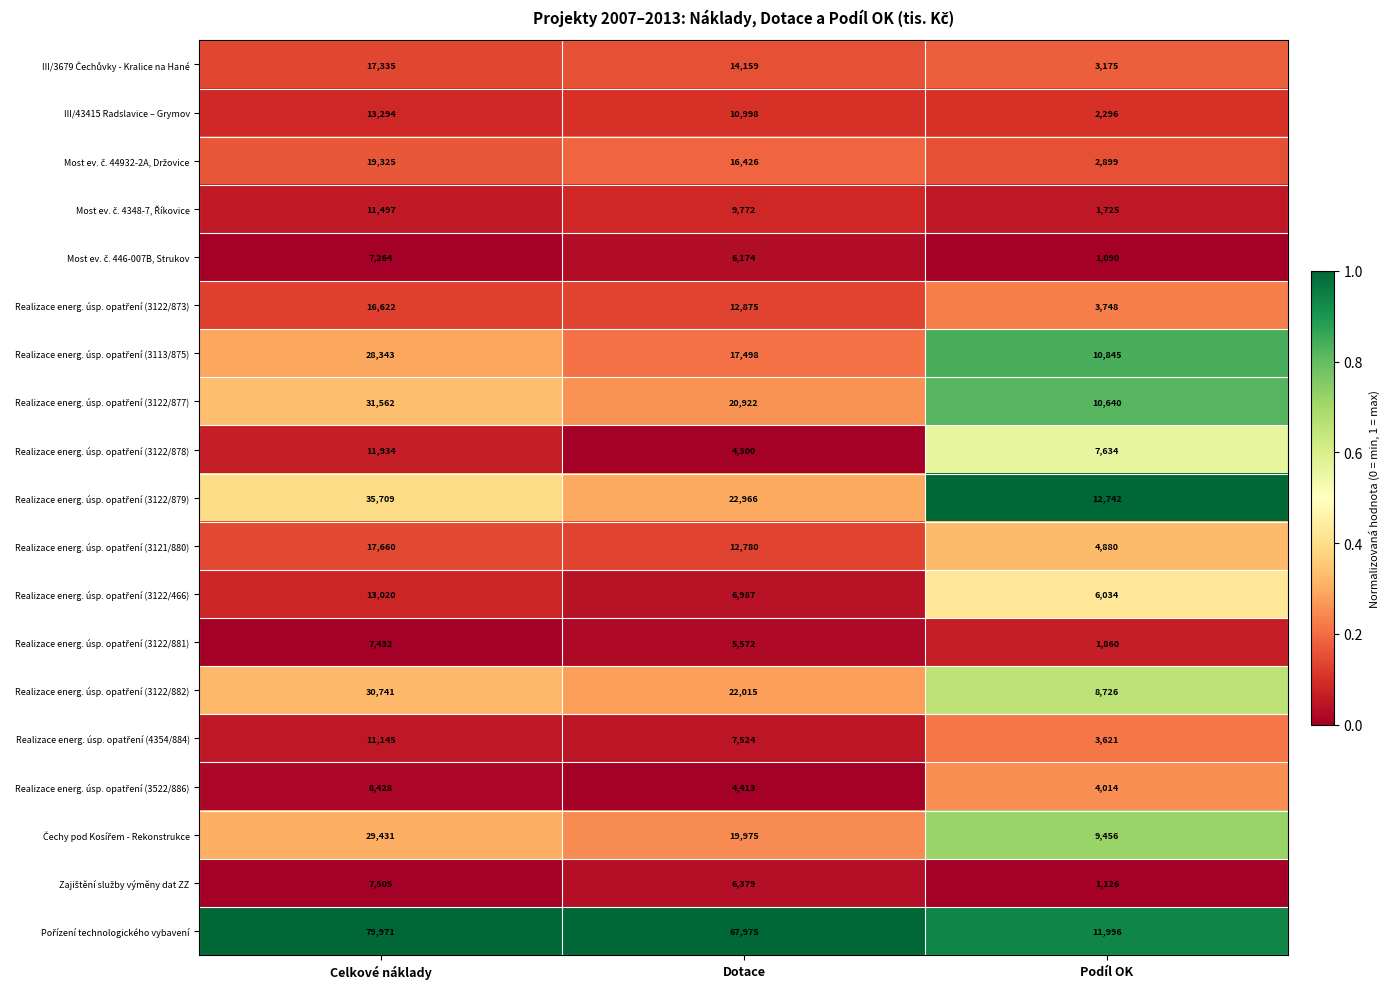

Count the III/43415 Radslavice – Grymov values in the range 2296 to 13294.

3